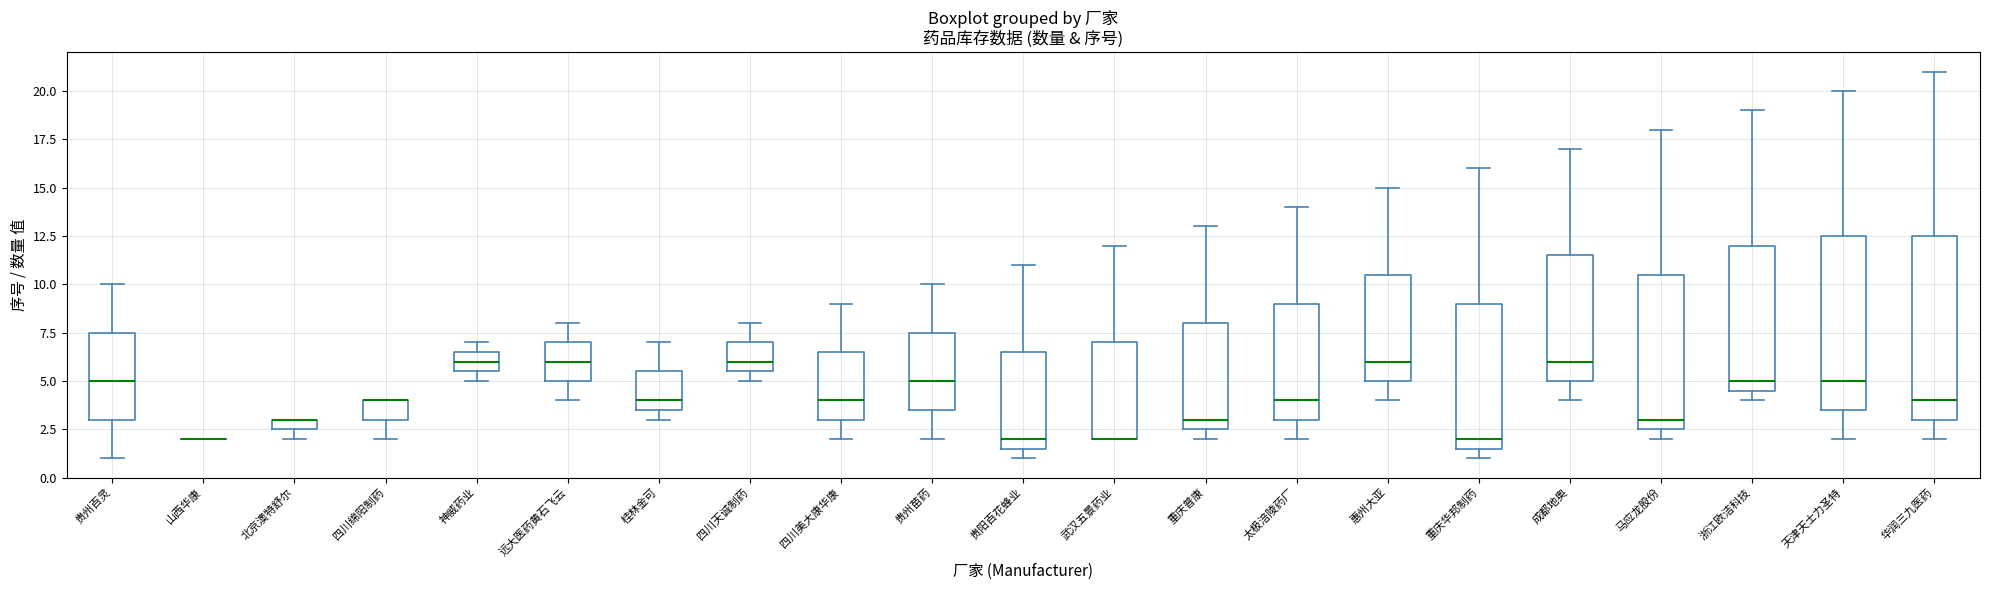

Where does the median line of the box for 神威药业 sit on the y-axis? The values are not printed on the chart, so give them approximately, as read against the axis.

6.0